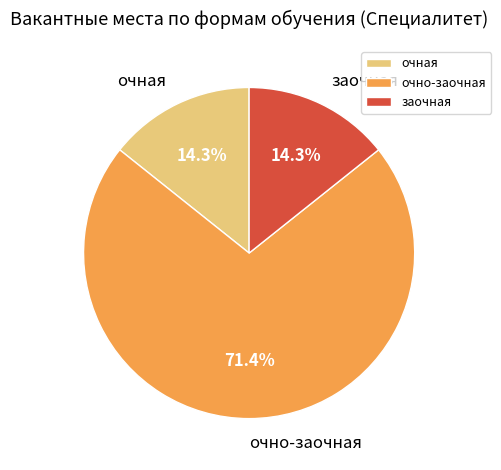

To the nearest percent, what portion does очно-заочная represent?

71%